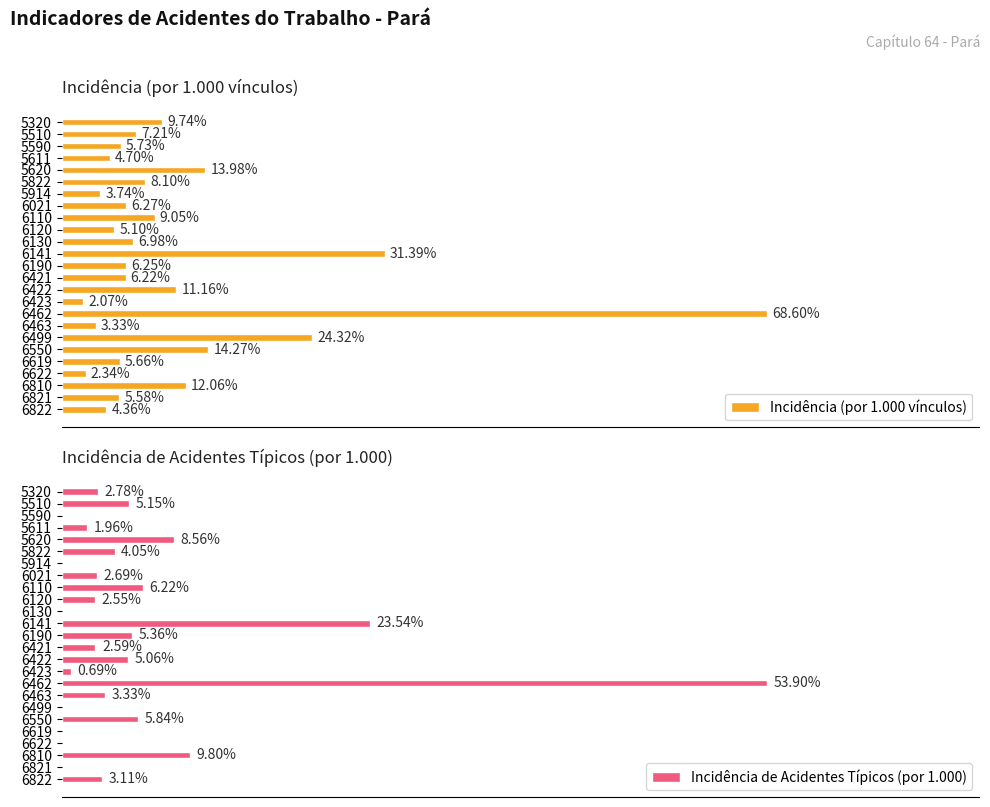

What is the maximum value shown in the chart?

68.6